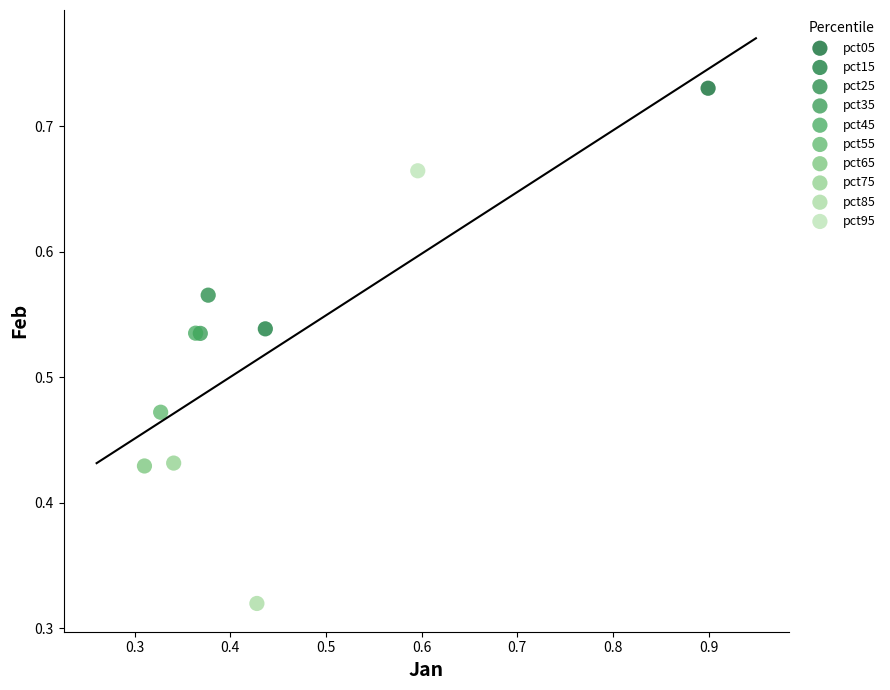

What are all the series names shown in the legend?

pct05, pct15, pct25, pct35, pct45, pct55, pct65, pct75, pct85, pct95